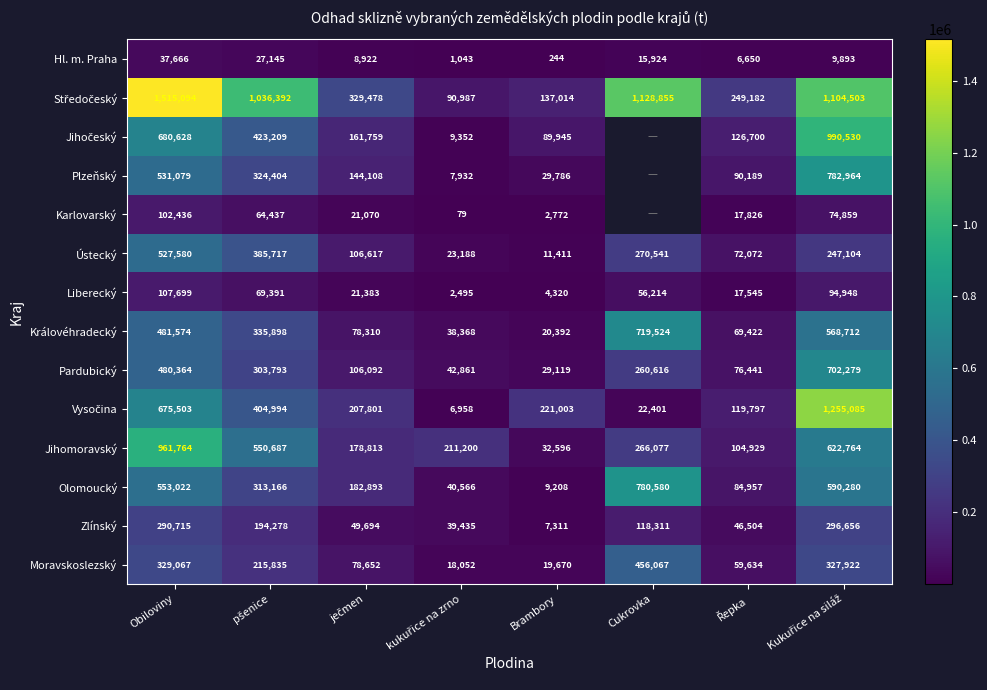

At which label is Ústecký closest to 269495?

Cukrovka